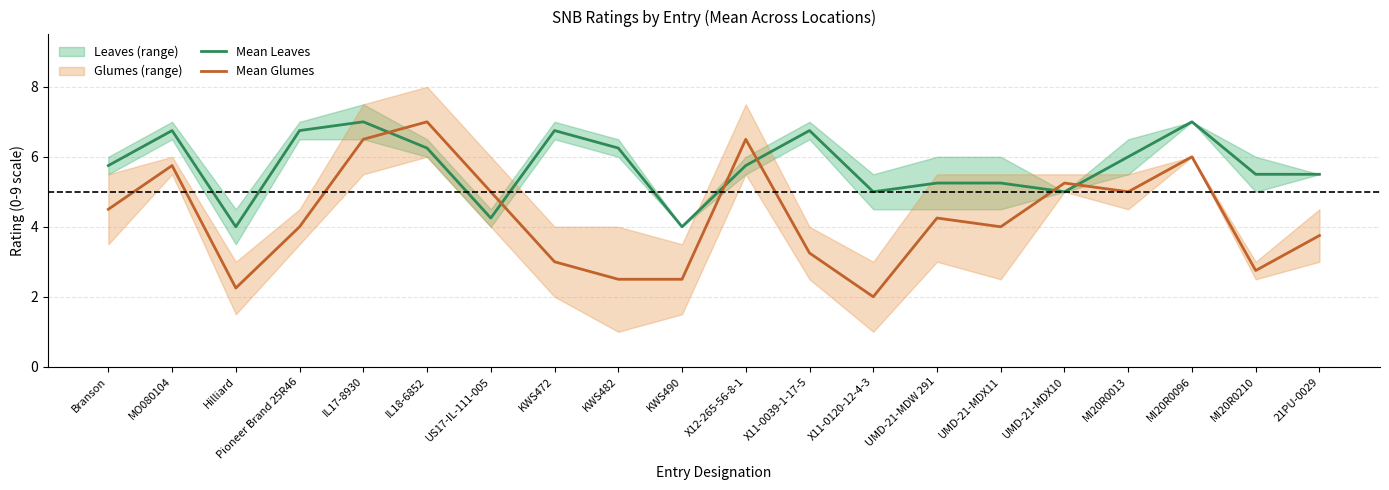

Rank the series by their average value, from lowest to highest.

Mean Glumes, Mean Leaves